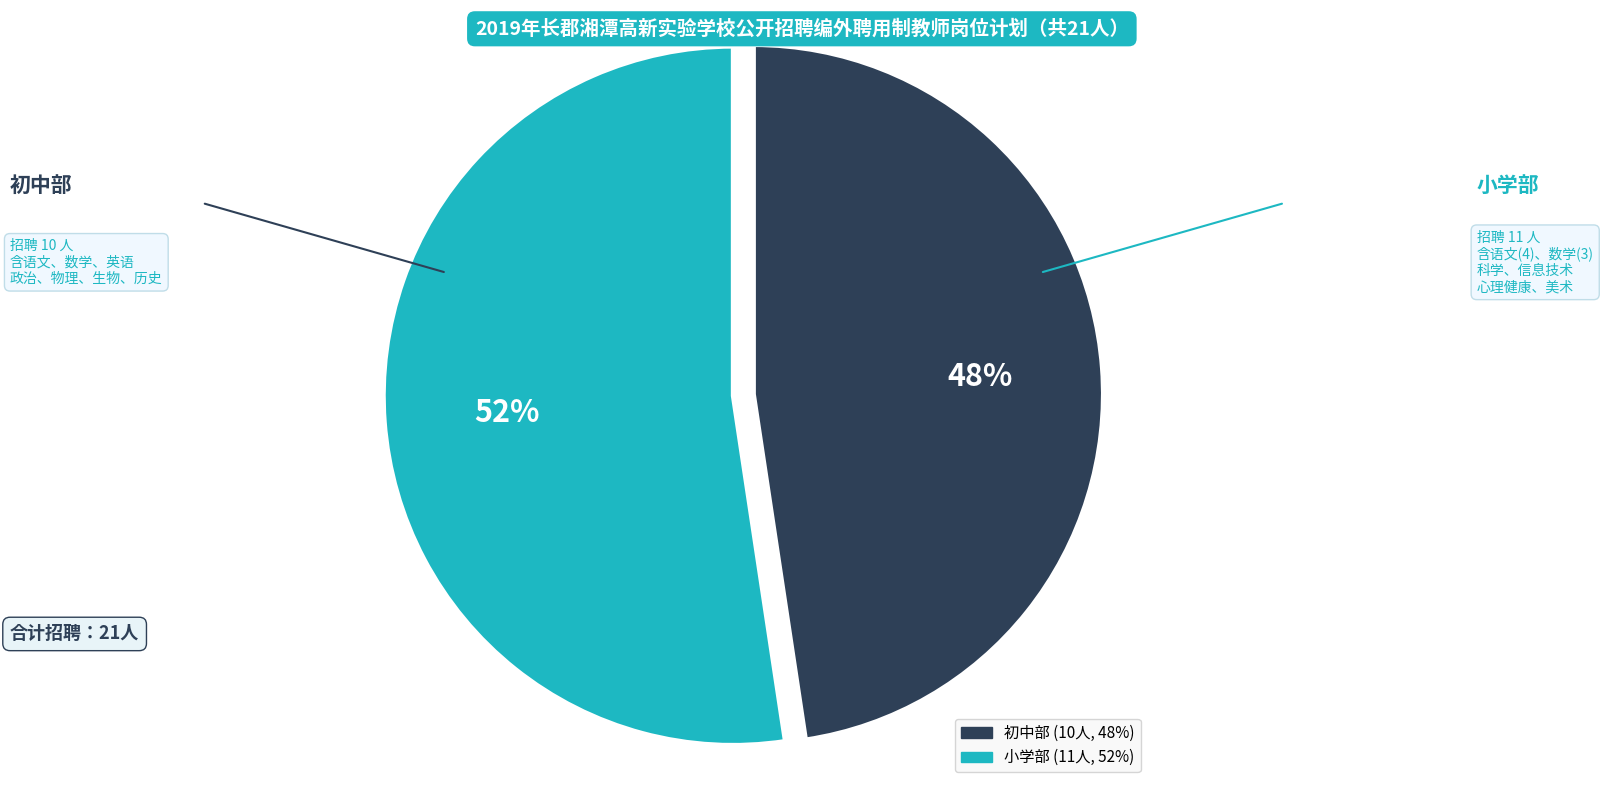

Is there a majority slice in this chart?

Yes